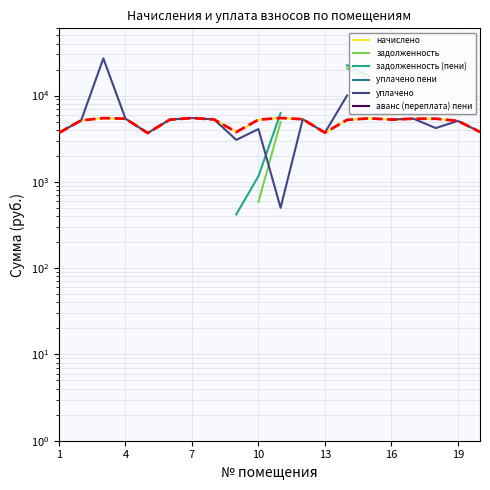

Which series has the largest range (max minus min)?

уплачено